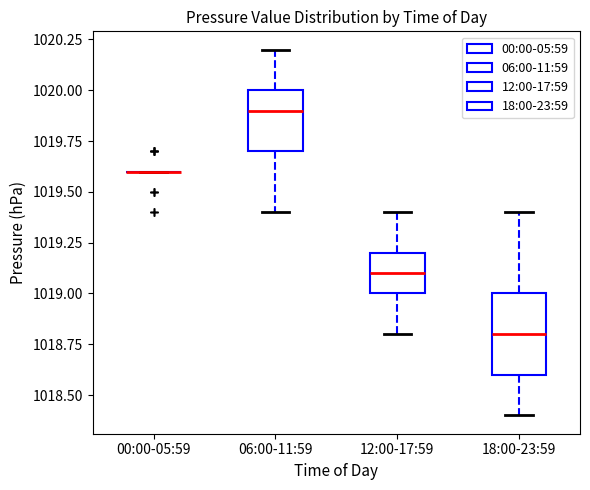

Where is the lower edge of the box for 06:00-11:59 on the y-axis? The values are not printed on the chart, so give them approximately, as read against the axis.

1019.7